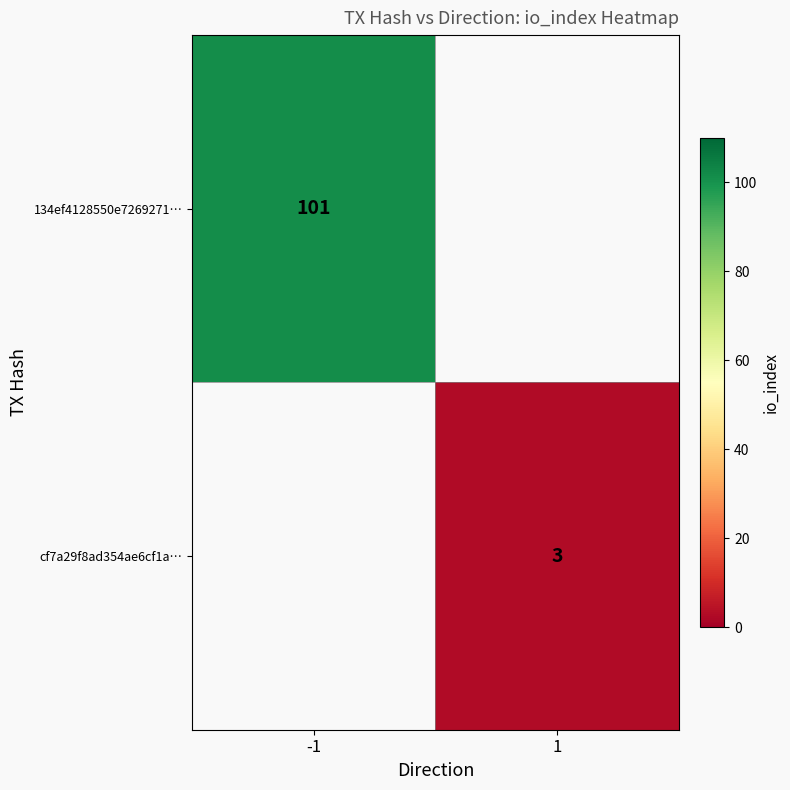

Count the number of categories in the chart.

2